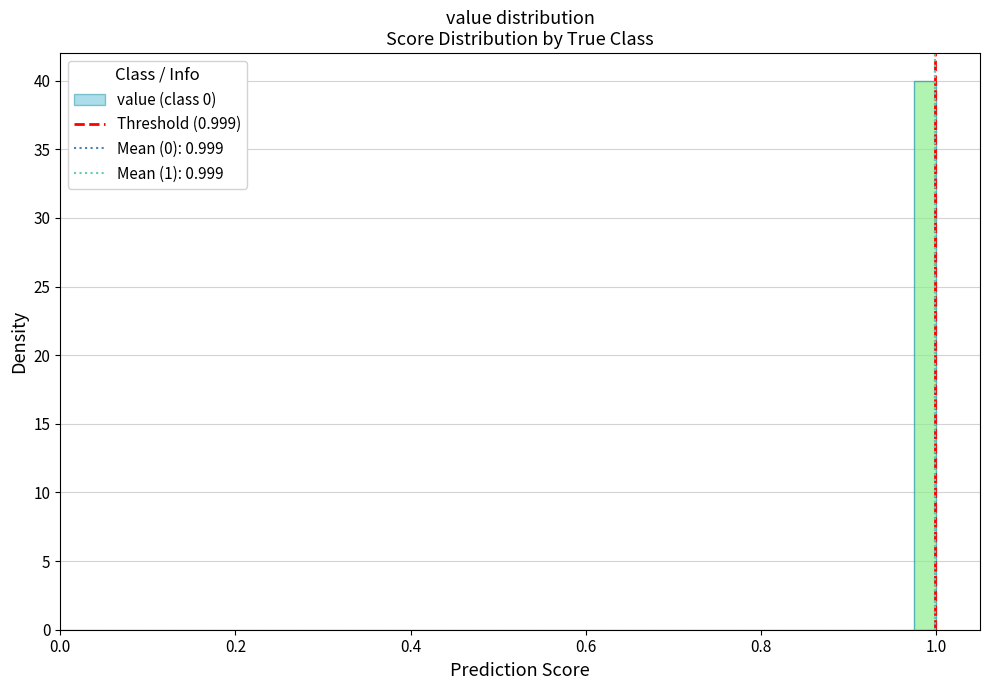

Read against the x-axis, roughly where is the centre of the tallest bar?

0.98